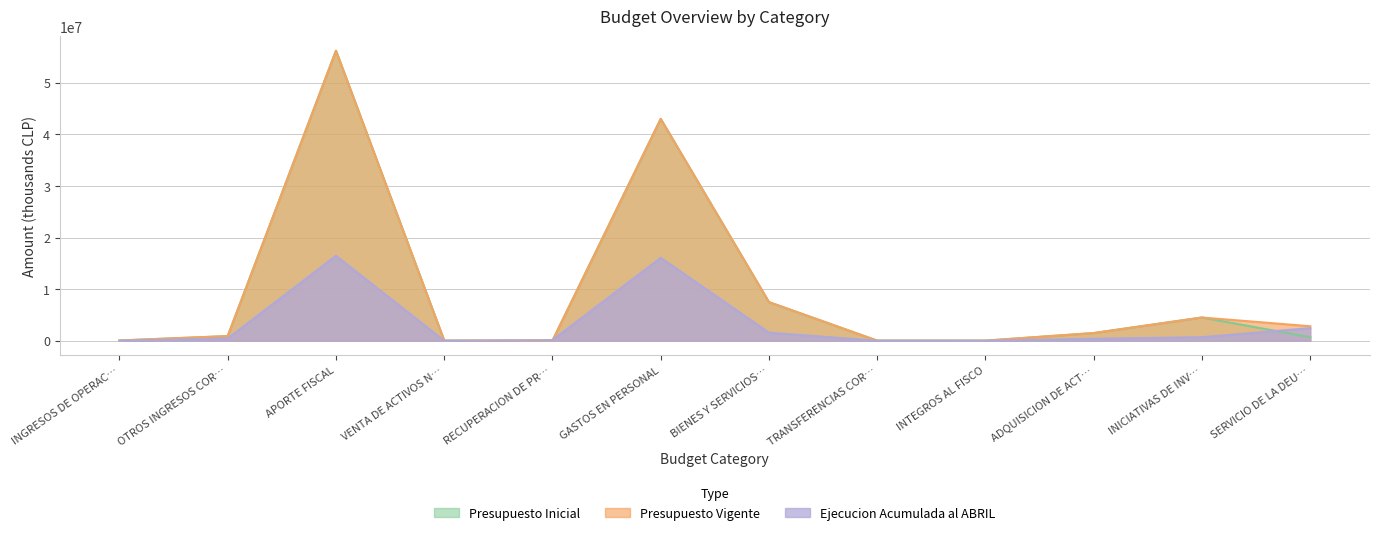

Which series has the largest range (max minus min)?

Presupuesto Inicial